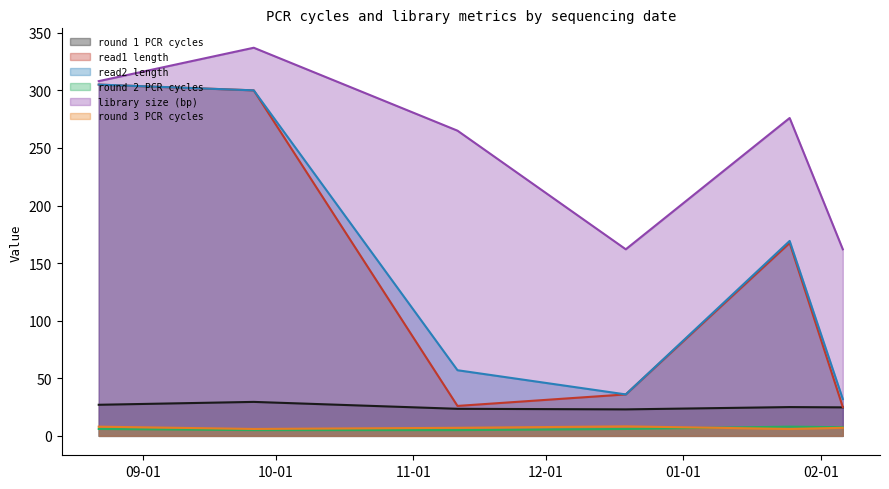

Count the number of data series in this chart.

6